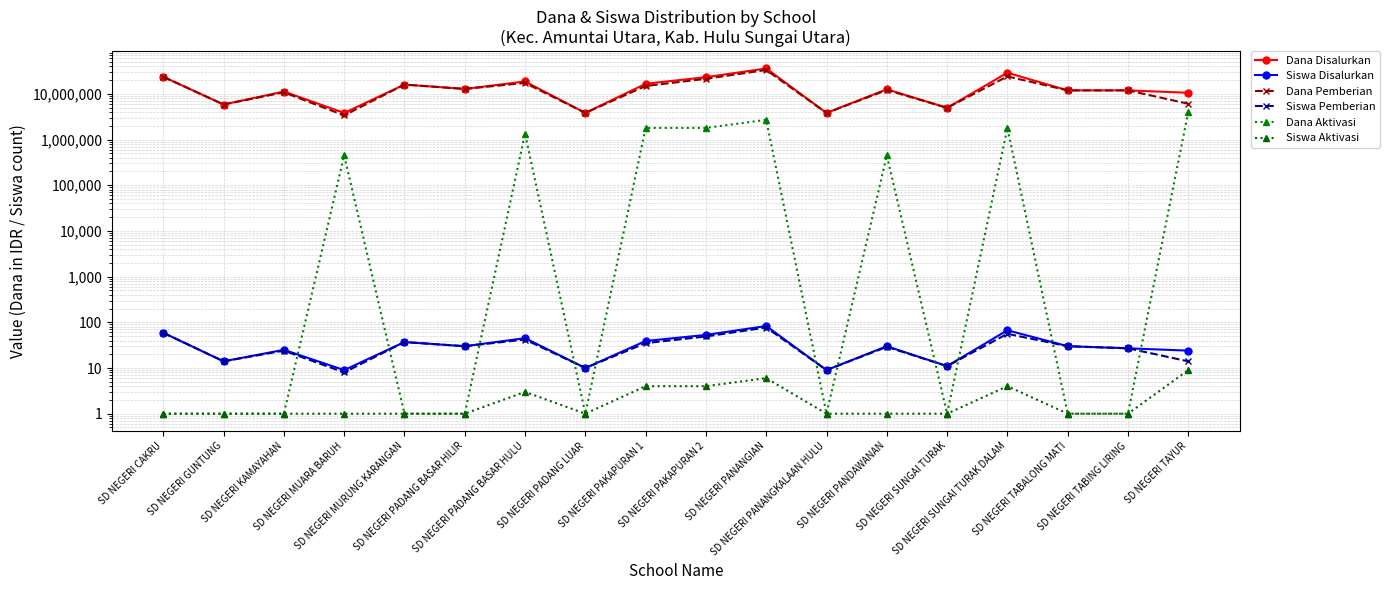

At SD NEGERI TABING LIRING, list the series in order from largest to smallest.

Dana Disalurkan, Dana Pemberian, Siswa Disalurkan, Siswa Pemberian, Dana Aktivasi, Siswa Aktivasi